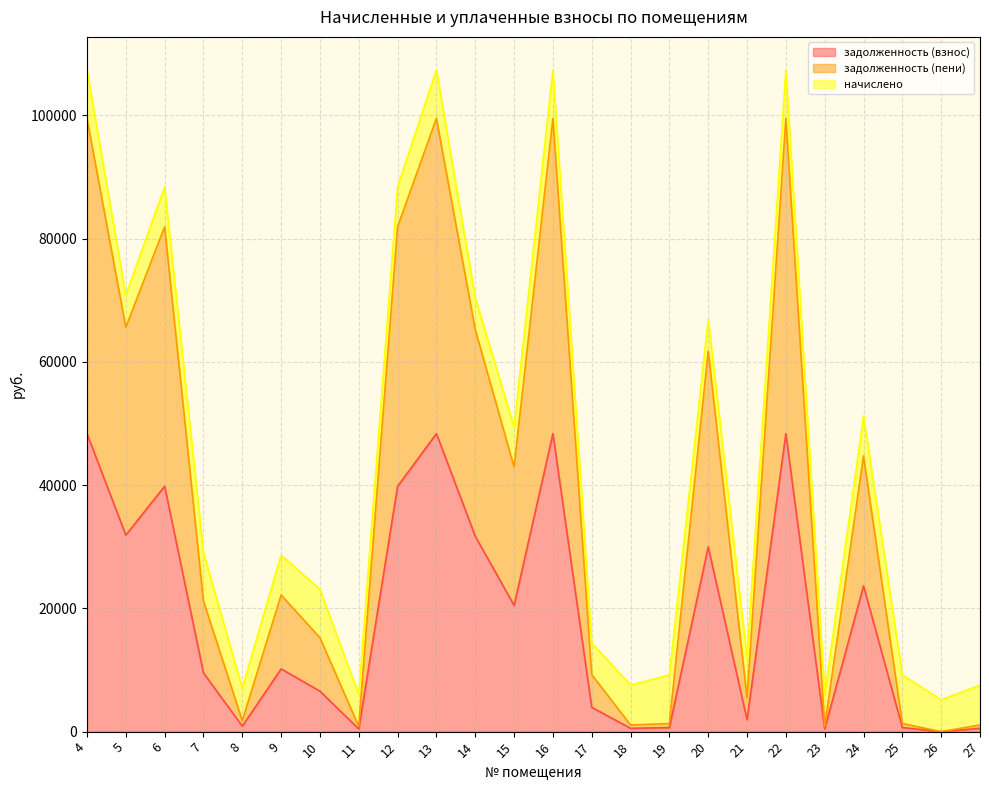

True or false: задолженность (пени) has more than 0 interior local peaks.

True